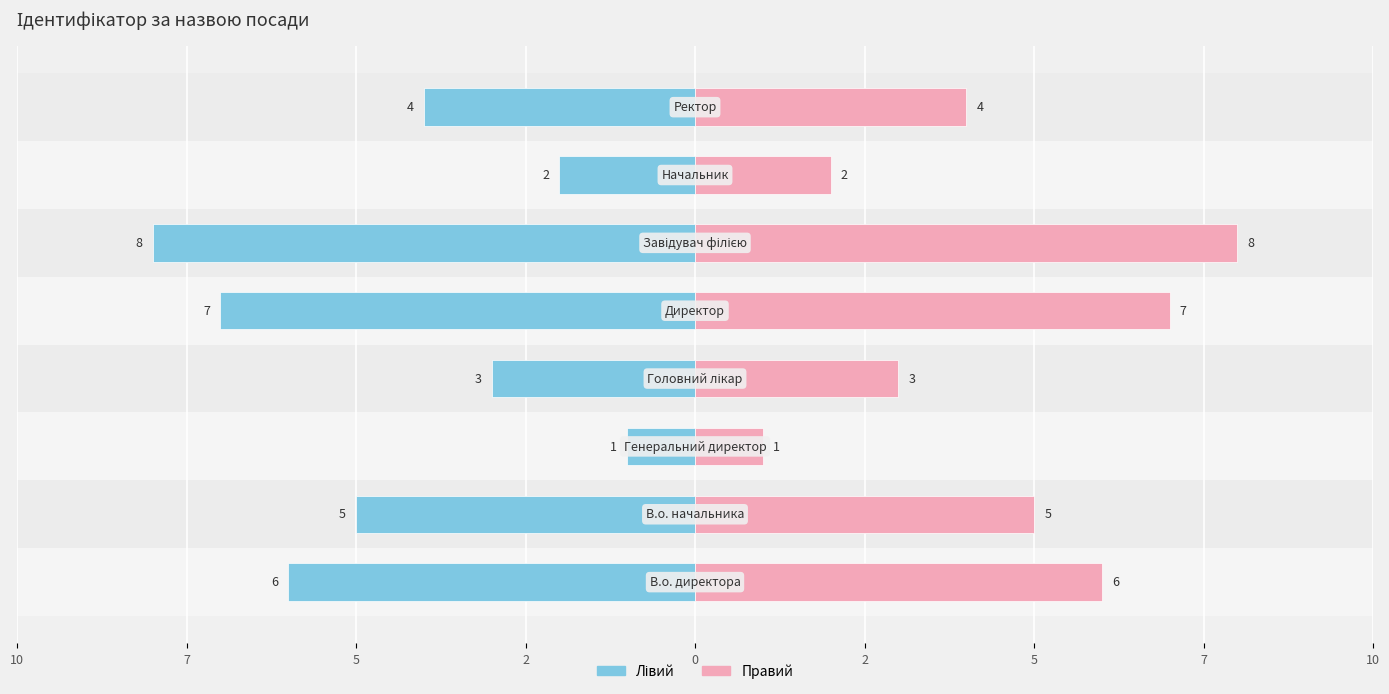

Count the Ідентифікатор (лівий) values in the range -6 to -2.

5